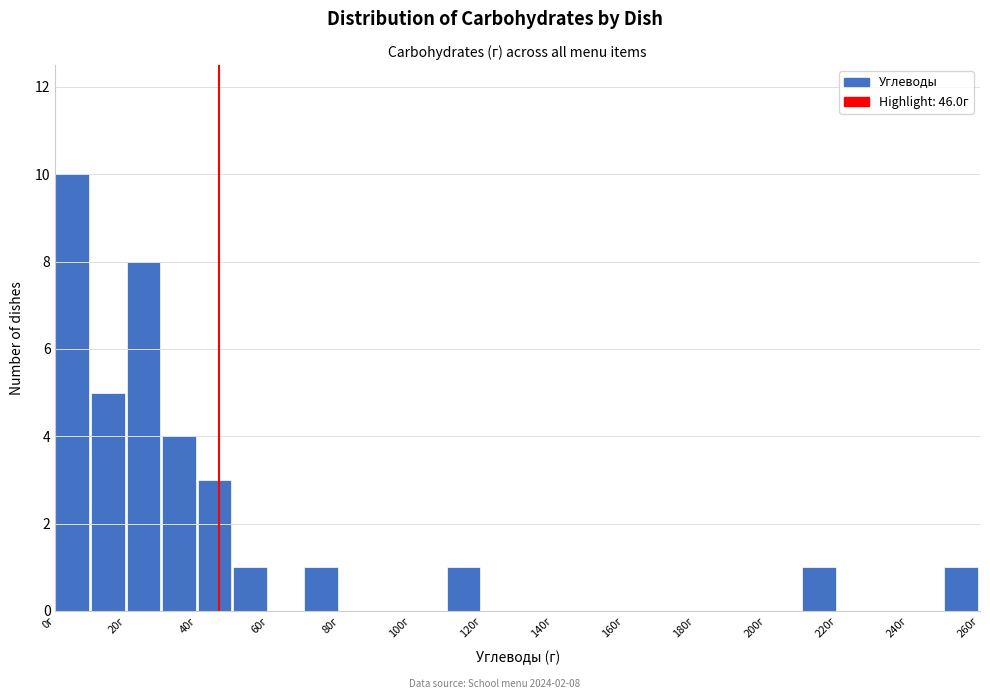

Which range on the x-axis has the tallest bar?

0 to 10